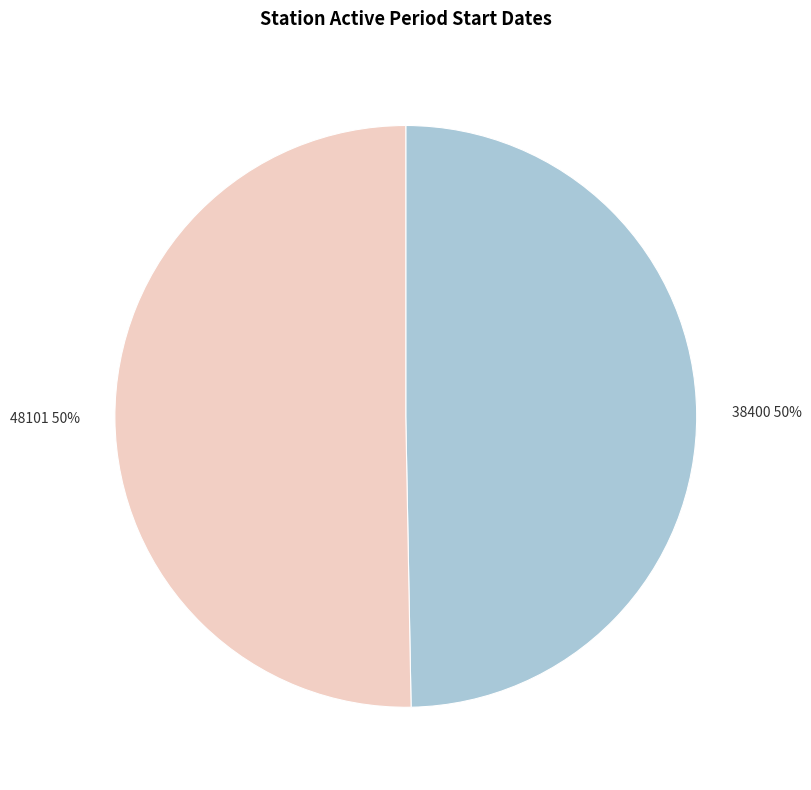

The 38400 slice represents 50% of the pie. True or false?

True